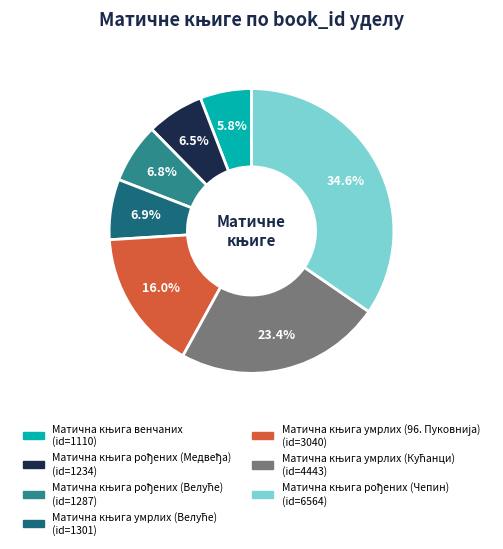

How many slices are in this pie chart?

7